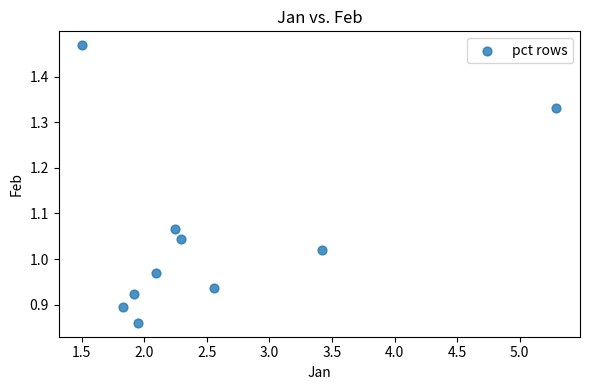

What is the range of X values (max minus min)?

3.8